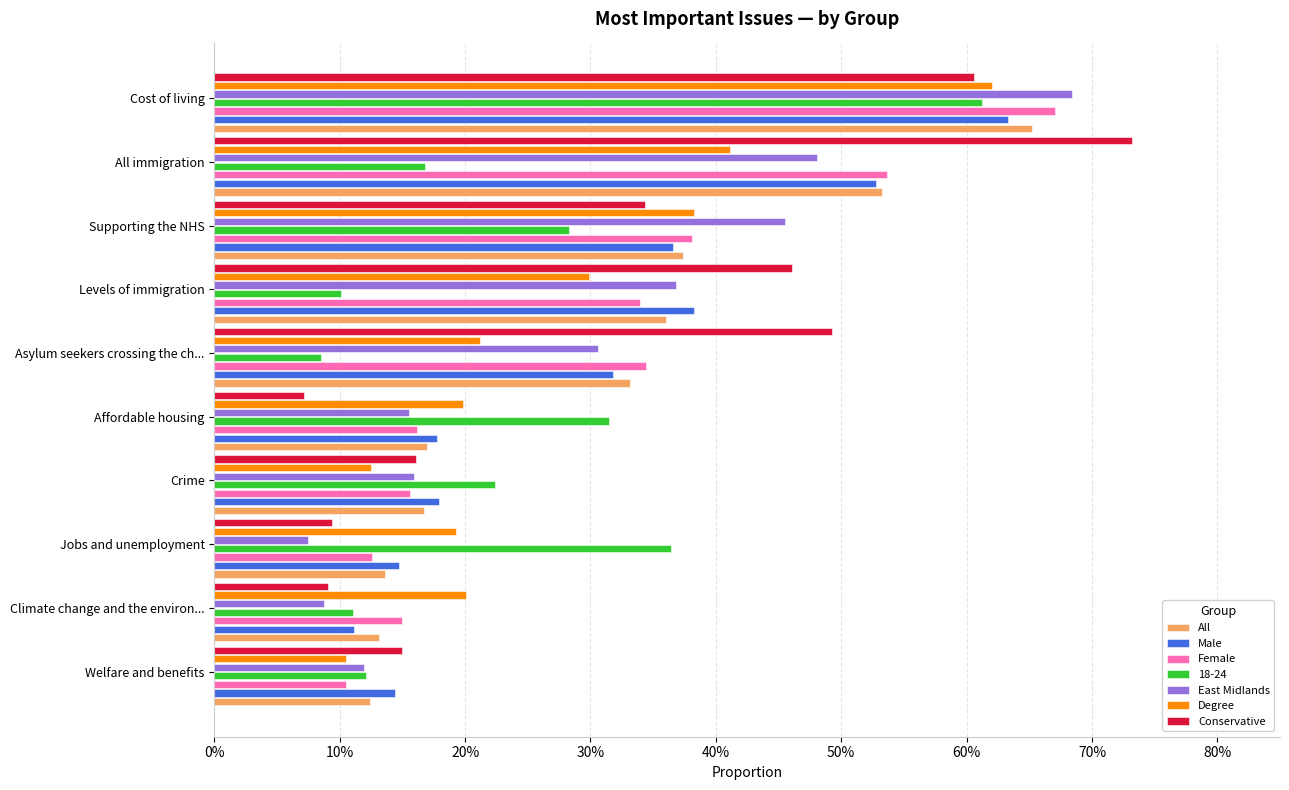

What are all the series names shown in the legend?

All, Male, Female, 18-24, East Midlands, Degree, Conservative